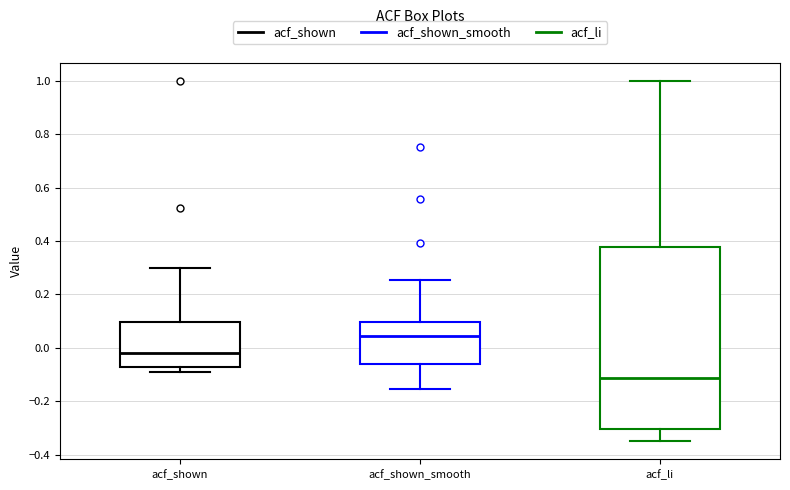

Reading left to right, transcribe this box plot: for each box, give where its median line is, the range the box spans, and where its two whiskers end, as read against the y-axis. The values are not printed on the chart, so give them approximately, as read against the axis.

acf_shown: median -0.02, box -0.08 to 0.10, whiskers -0.08 (just below the box's lower edge) to 0.30
acf_shown_smooth: median 0.04, box -0.06 to 0.10, whiskers -0.16 to 0.26
acf_li: median -0.12, box -0.30 to 0.38, whiskers -0.34 to 1.00